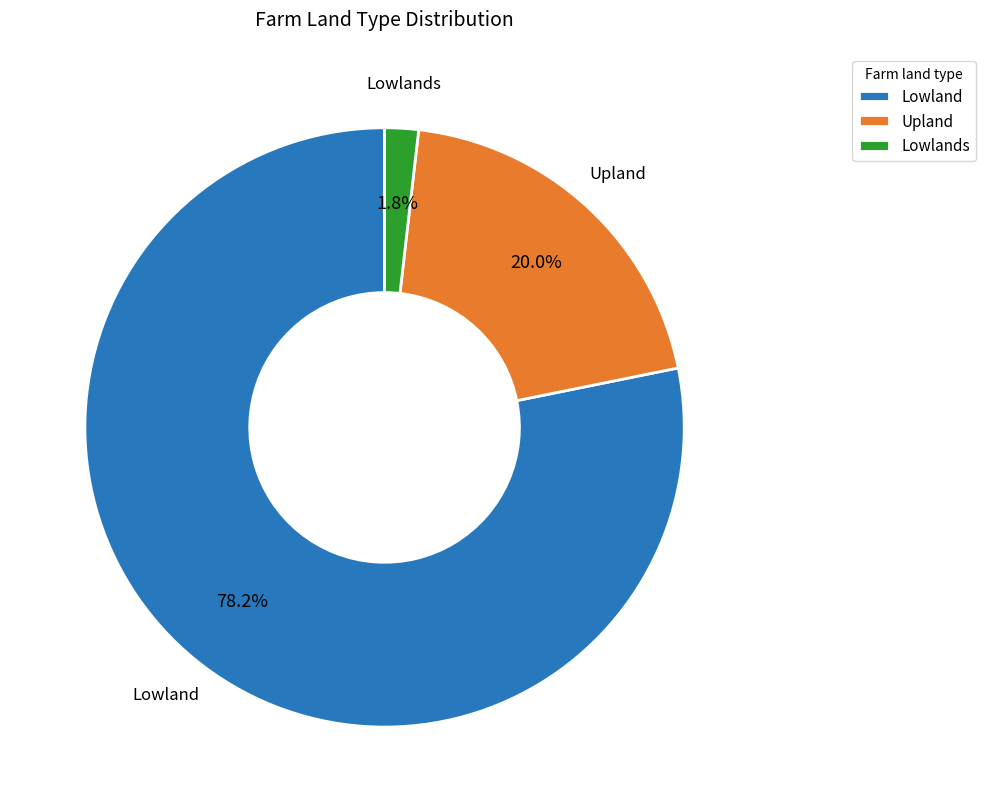

Is there any slice that represents more than half of the pie?

Yes